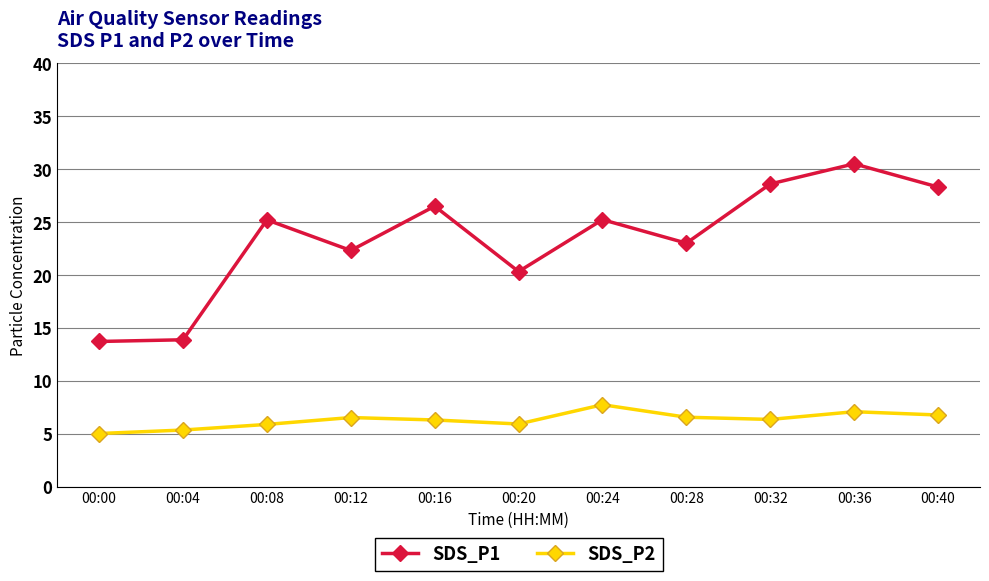

What is the difference between the SDS_P1 values at 00:00 and 00:40?

14.6